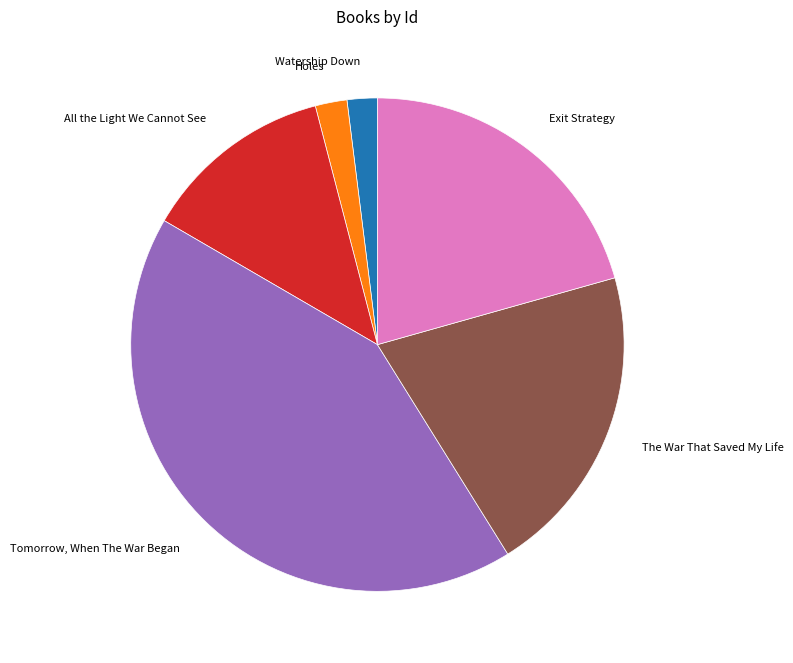

Is there a majority slice in this chart?

No